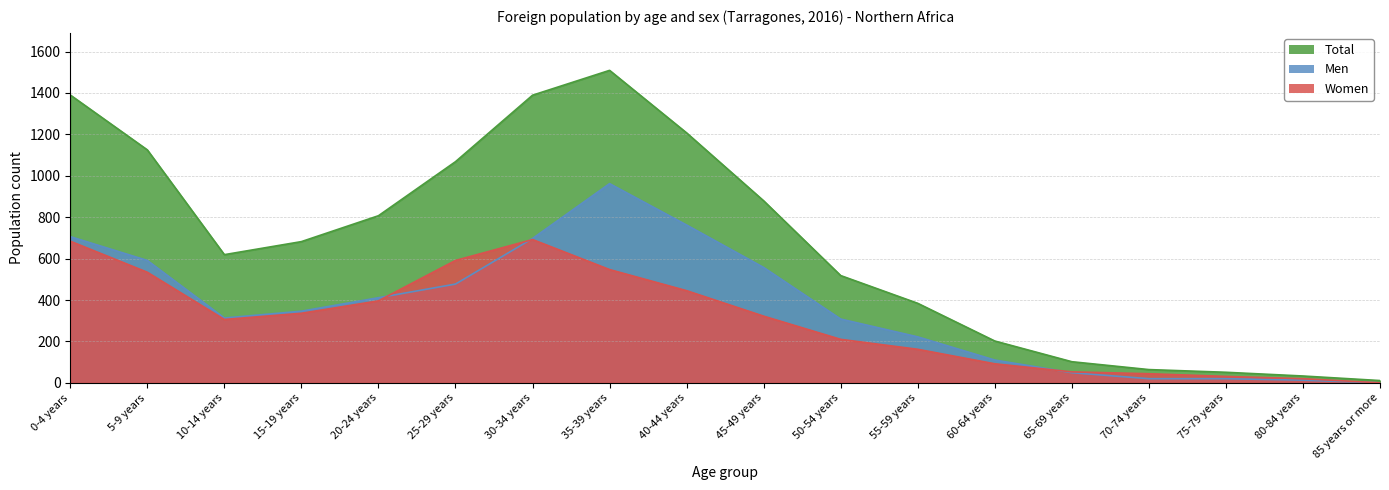

What is the maximum value for Women?

692